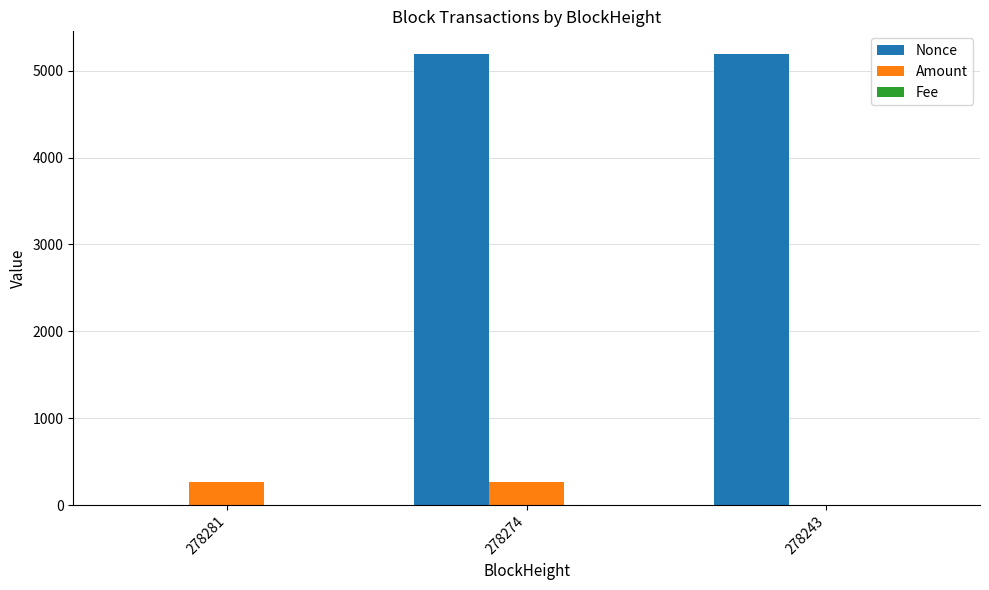

True or false: Amount has a value of 262.5 at 278281.

True